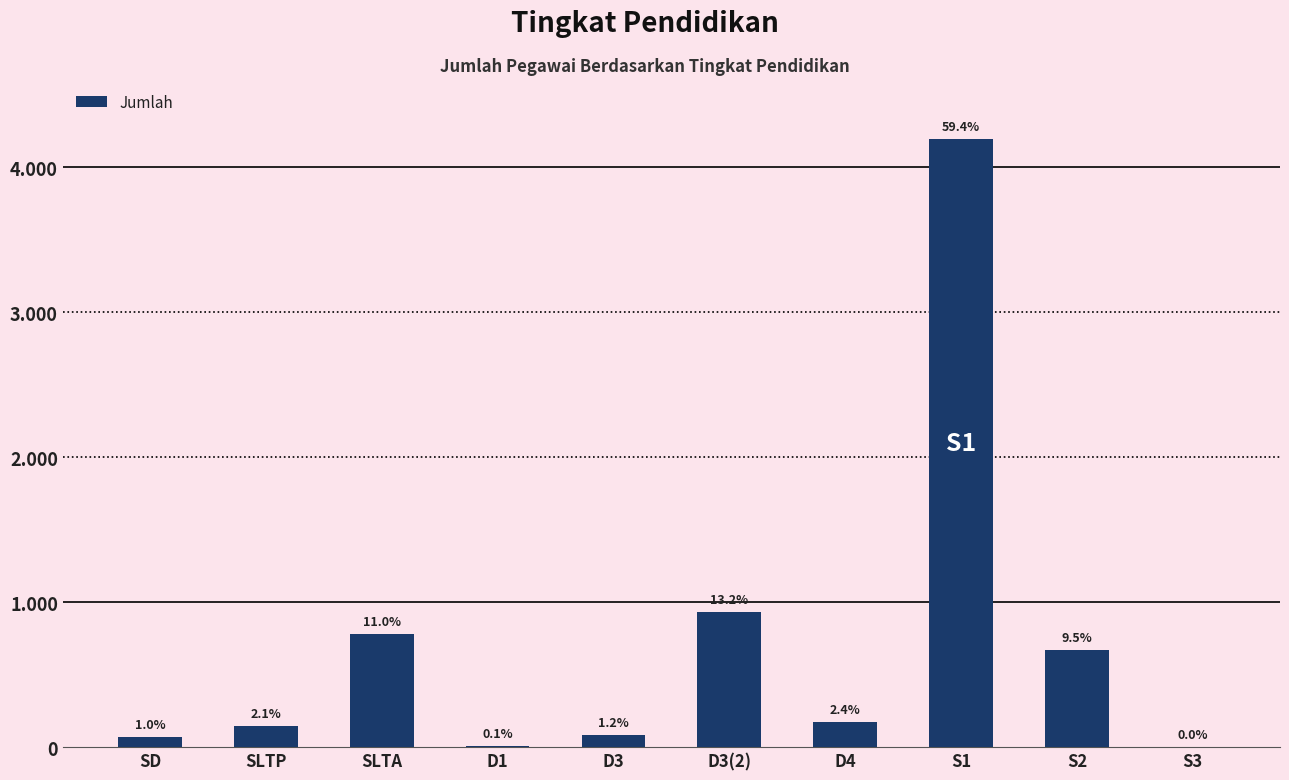

What is the difference between the values at S2 and SLTA?

106